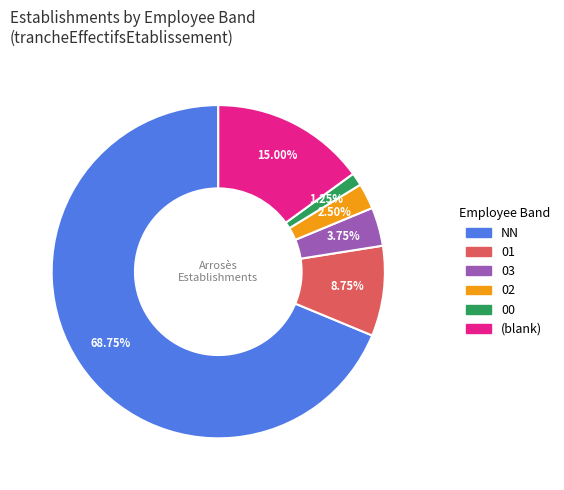

Is there a majority slice in this chart?

Yes